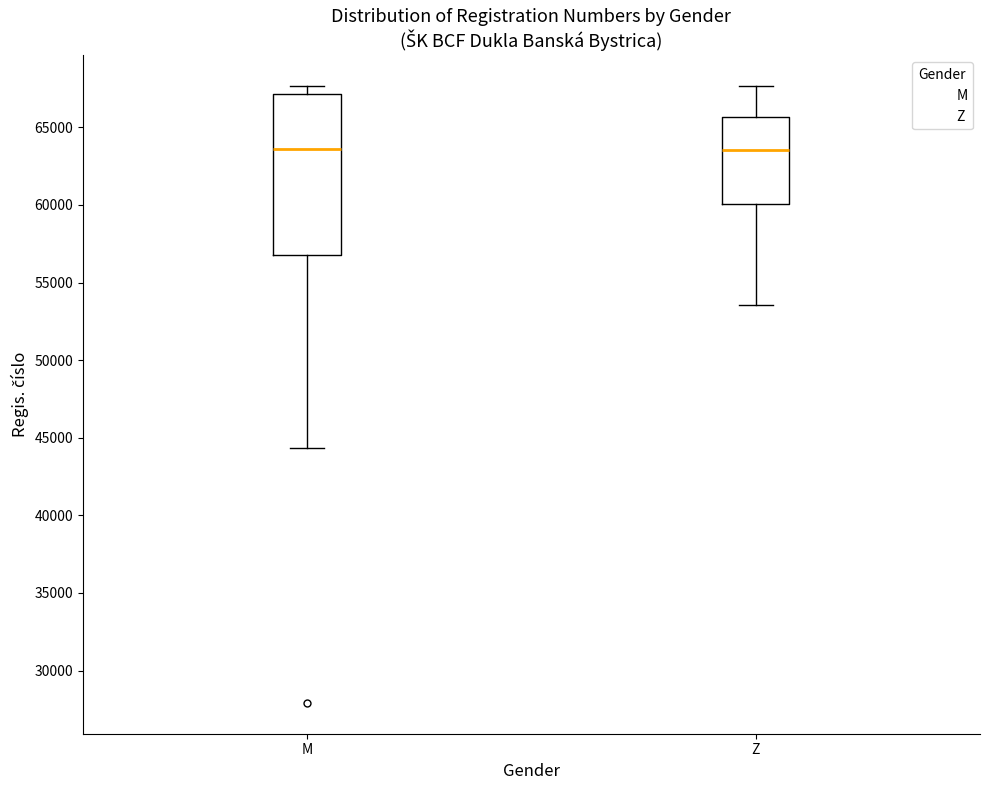

Where does the median line of the box for M sit on the y-axis? The values are not printed on the chart, so give them approximately, as read against the axis.

63500